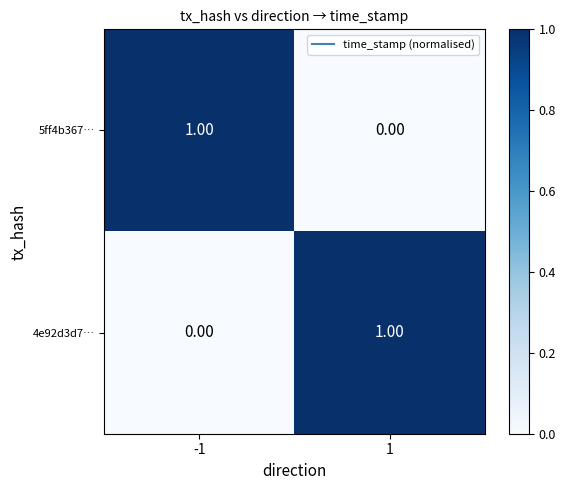

Rank the series at 1 from lowest to highest value.

5ff4b367…, 4e92d3d7…